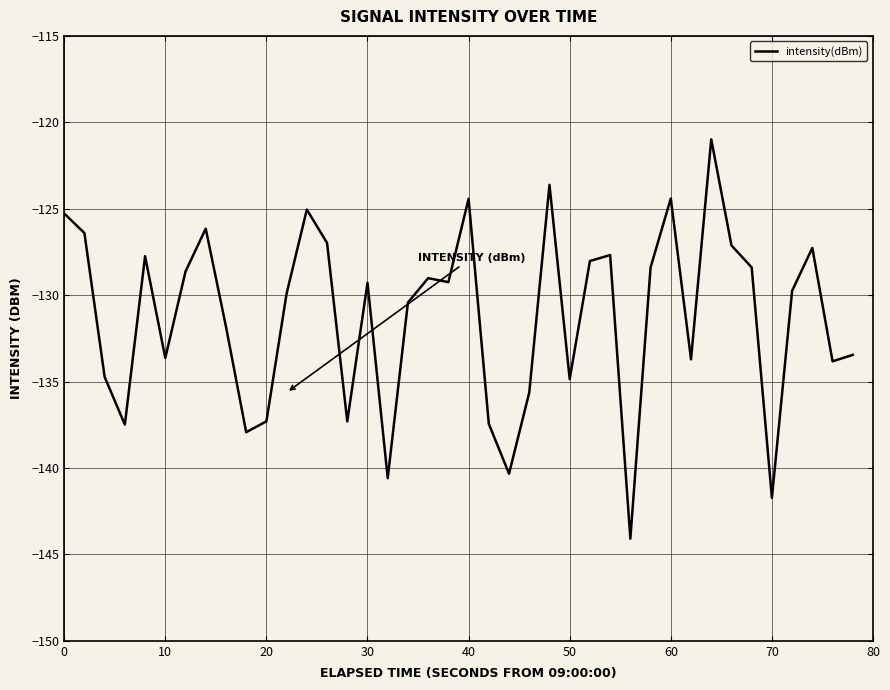

What is the maximum value shown in the chart?

-121.0